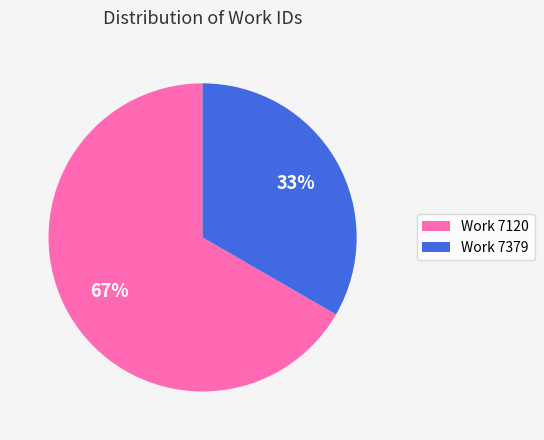

What is the smallest slice in the pie chart?

Work 7379